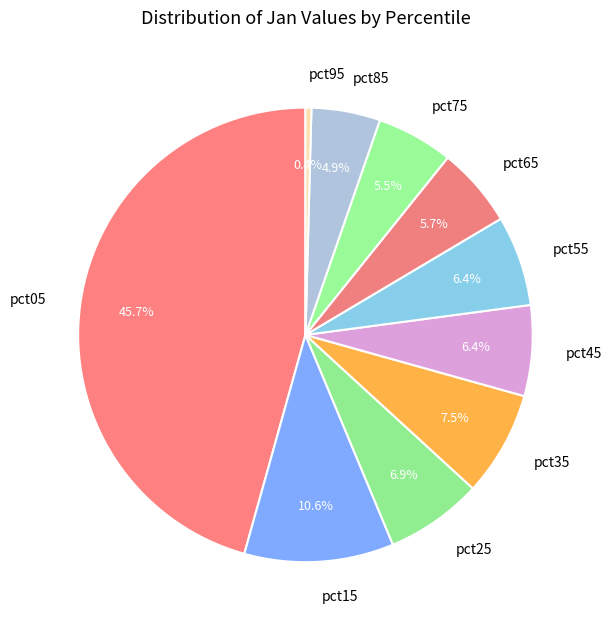

To the nearest percent, what is the difference between the largest and smallest slice percentages?

45%